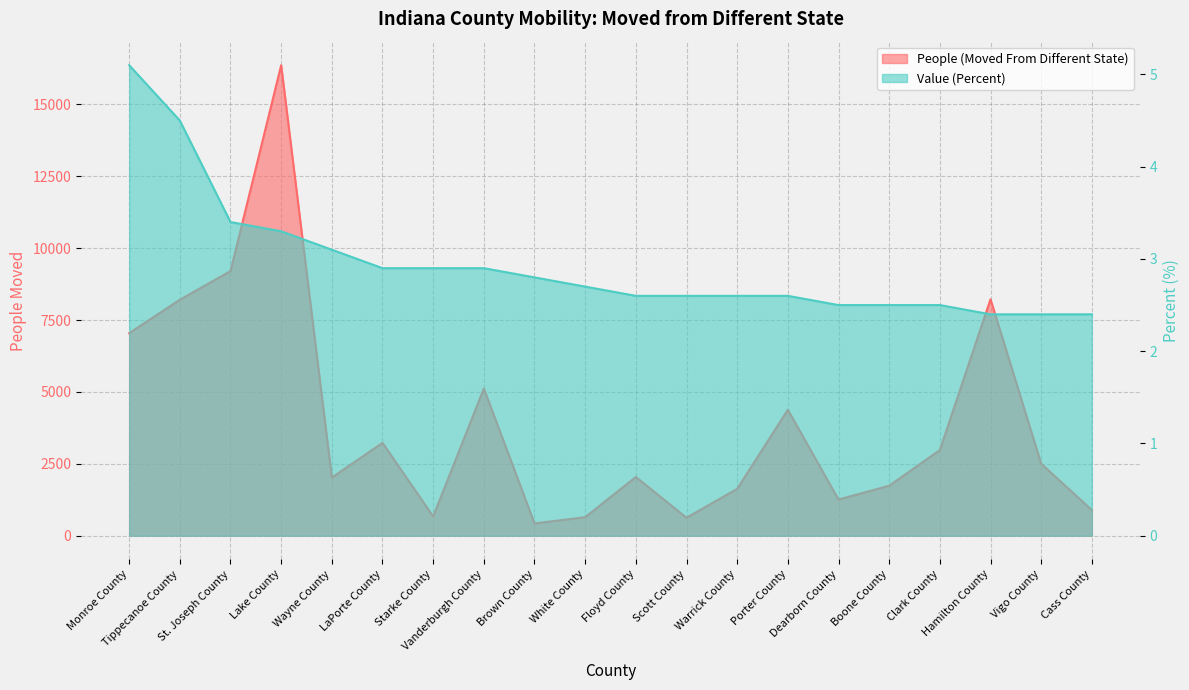

What is the maximum value shown in the chart?

16367.0